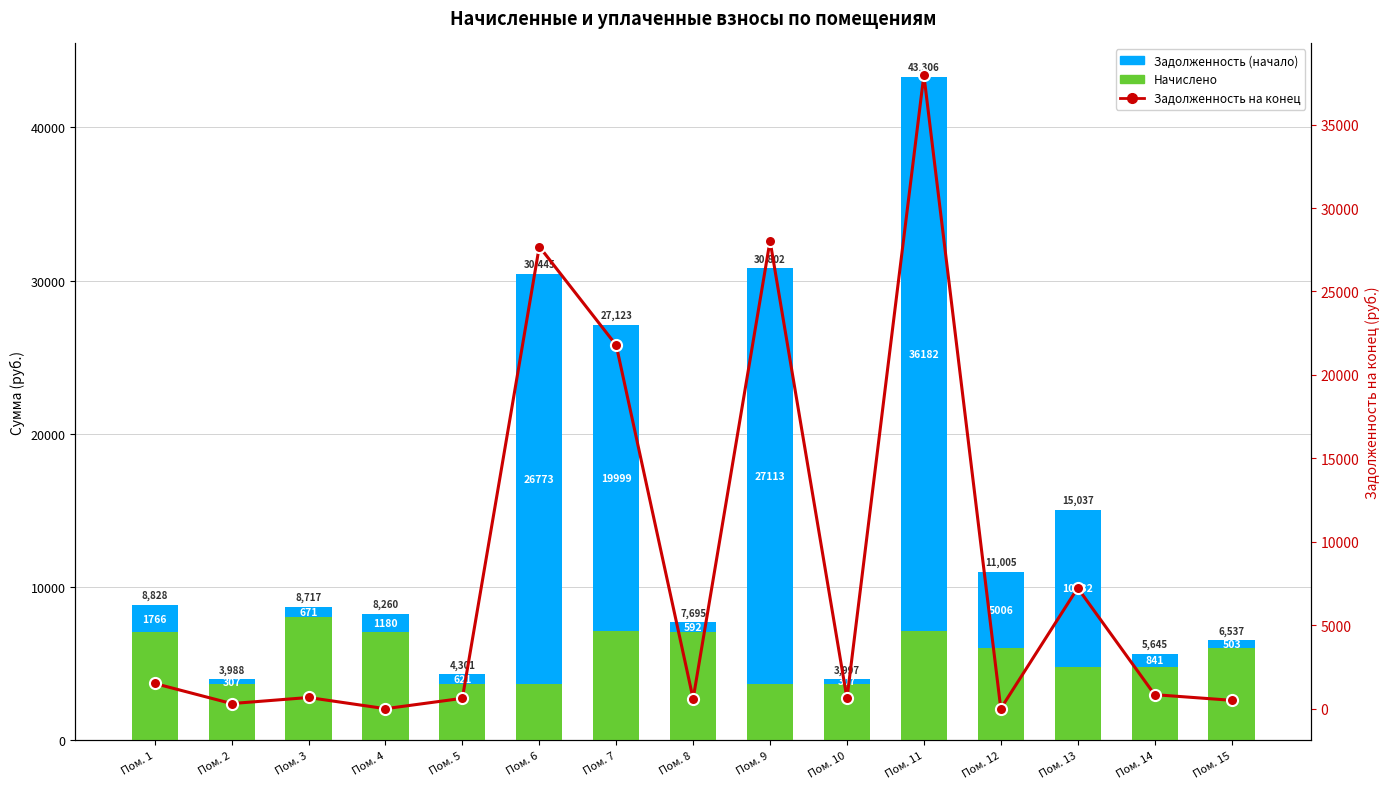

What are all the series names shown in the legend?

Начислено, Задолженность (начало), Задолженность на конец